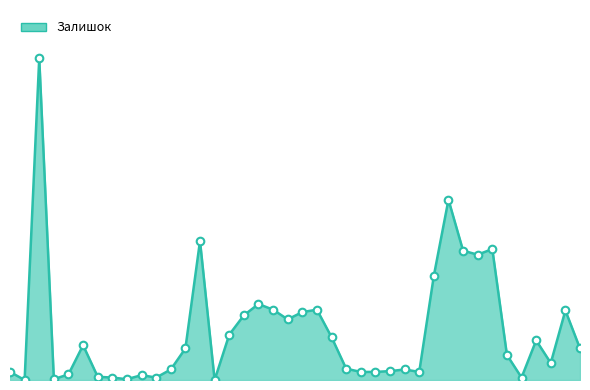

Does the chart have visible grid lines?

No